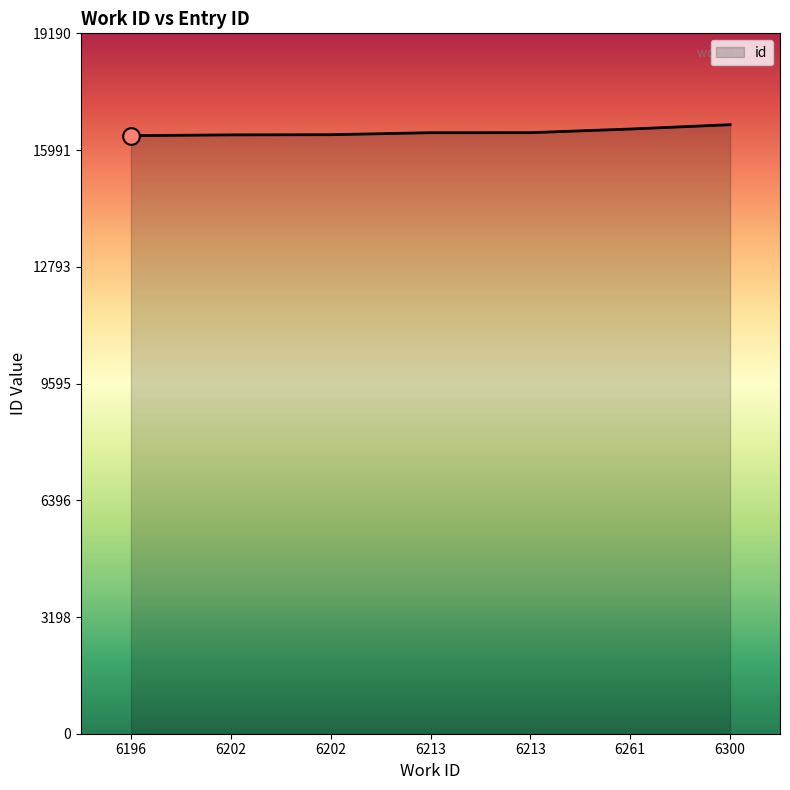

How many lines are shown in the chart?

1